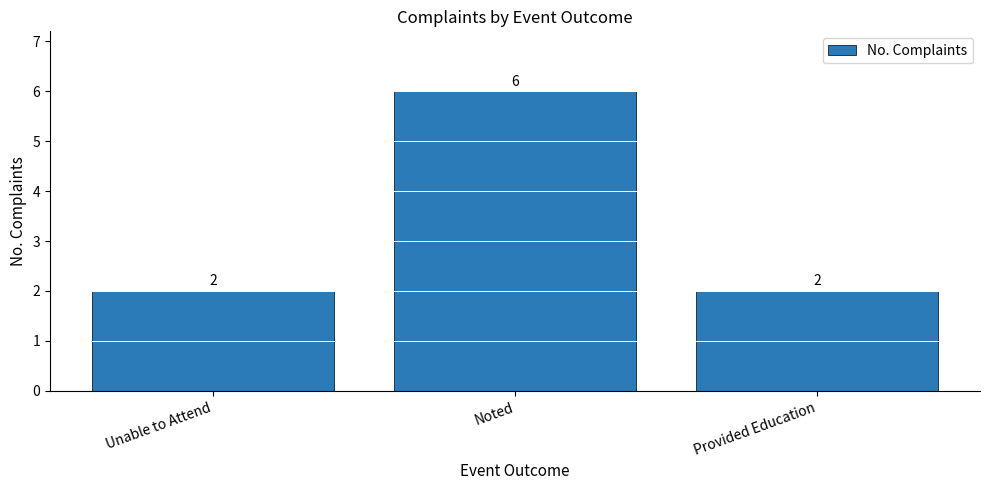

Is it true that the value at Noted is 3?

False